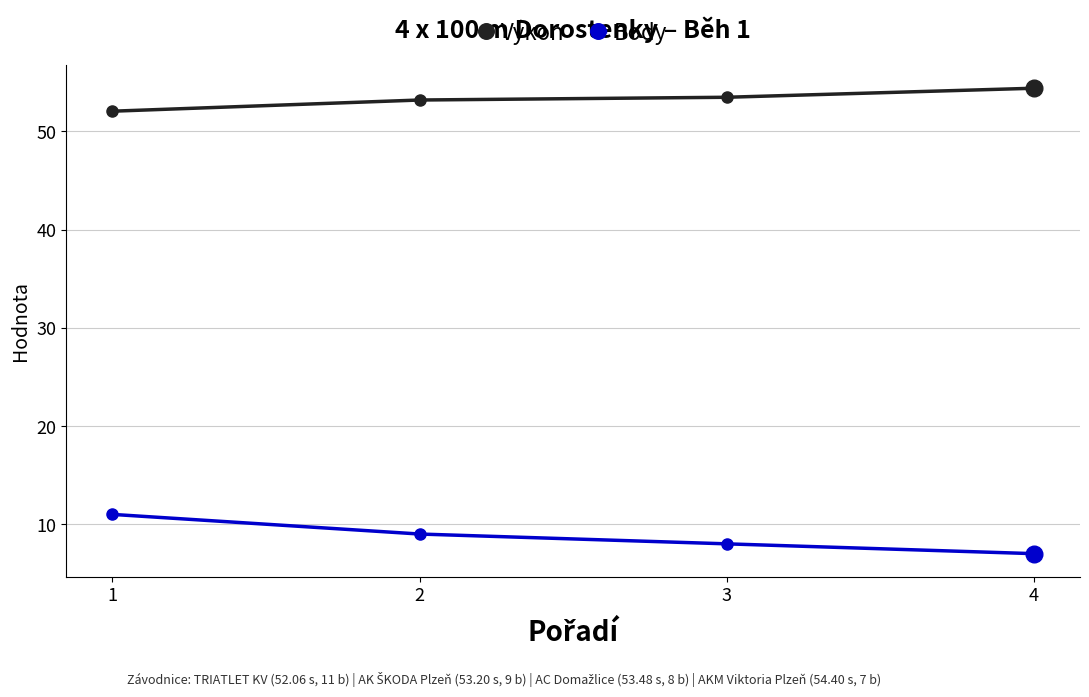

List the labels in order of Body value, smallest first.

4, 3, 2, 1